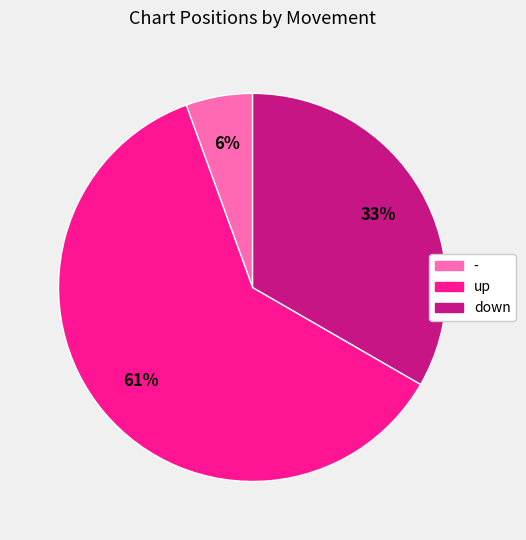

Between - and up, which is larger?

up